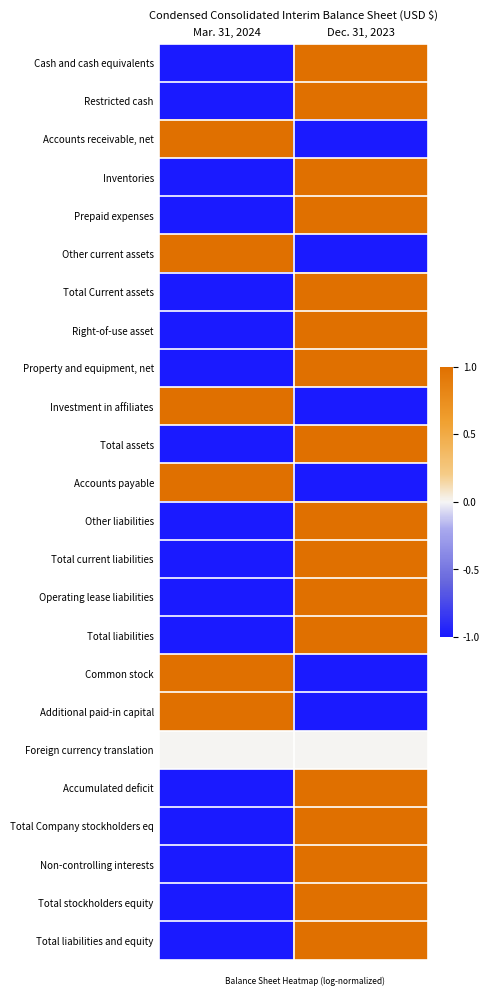

List the series in order of their peak value, lowest first.

Foreign currency translation, Additional paid-in capital, Common stock, Accumulated deficit, Investment in affiliates, Property and equipment, net, Total Company stockholders eq, Total stockholders equity, Total assets, Total liabilities and equity, Inventories, Prepaid expenses, Total Current assets, Cash and cash equivalents, Right-of-use asset, Restricted cash, Accounts receivable, net, Operating lease liabilities, Total liabilities, Total current liabilities, Other current assets, Other liabilities, Non-controlling interests, Accounts payable